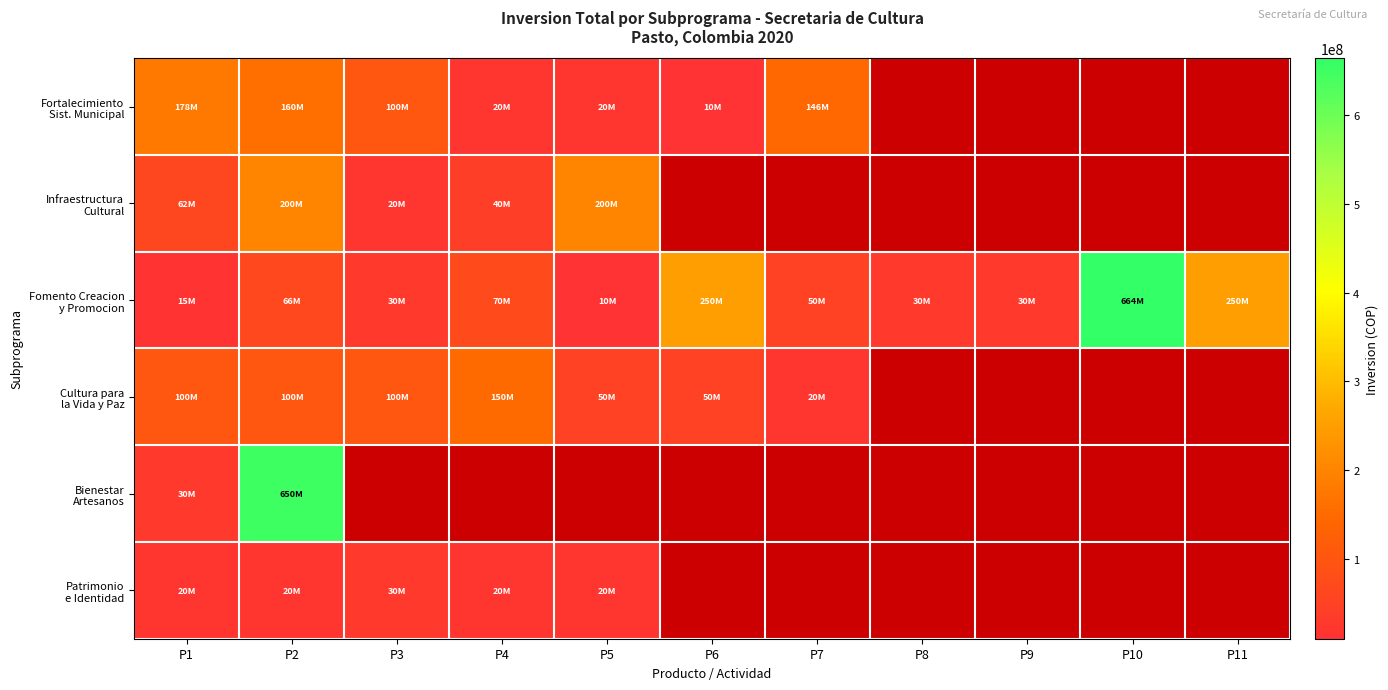

Is it true that Patrimonio e Identidad equals 30000000.0 at P3?

True